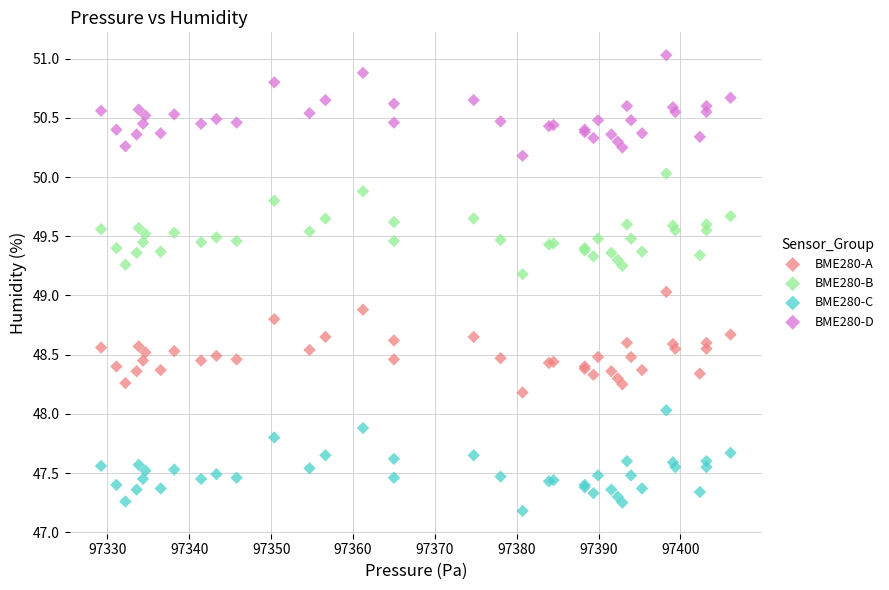

Which series reaches the maximum Y coordinate?

BME280-D